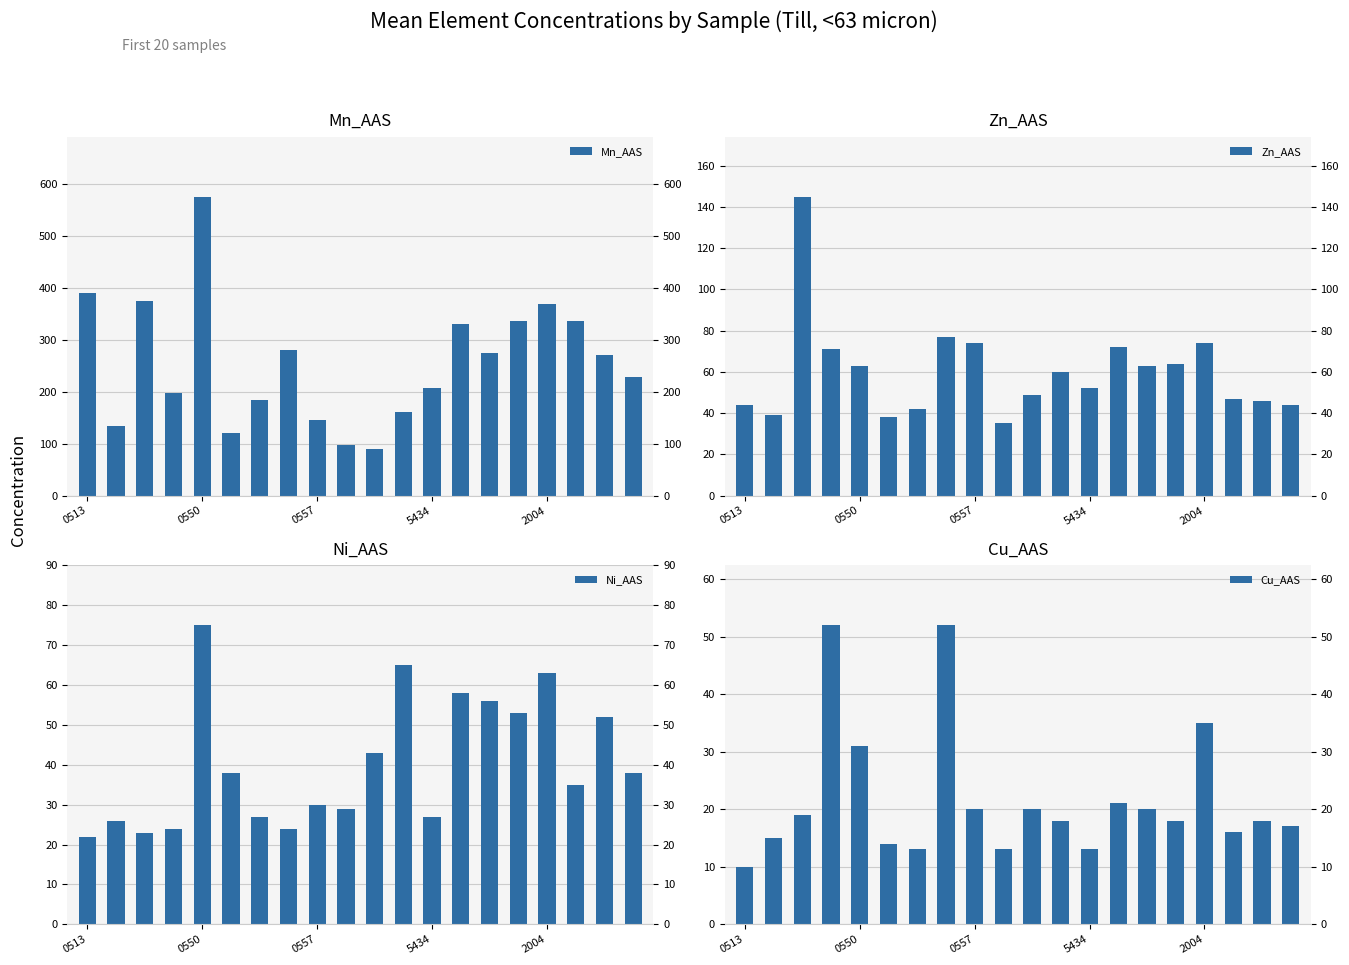

Is it true that Mn_AAS equals 490 at 15?

False